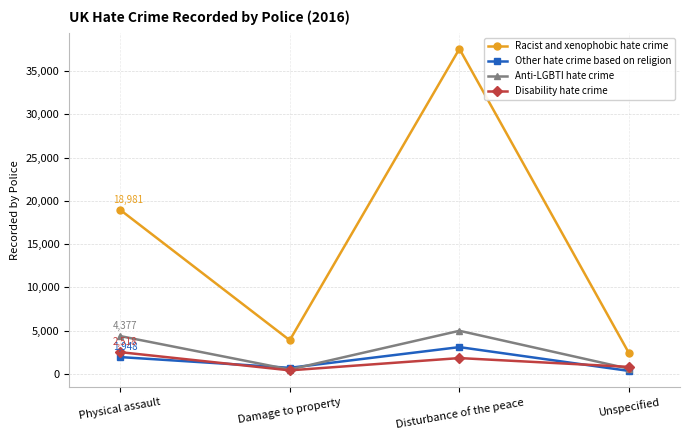

The Racist and xenophobic hate crime series shows 2370 at Unspecified. True or false?

True